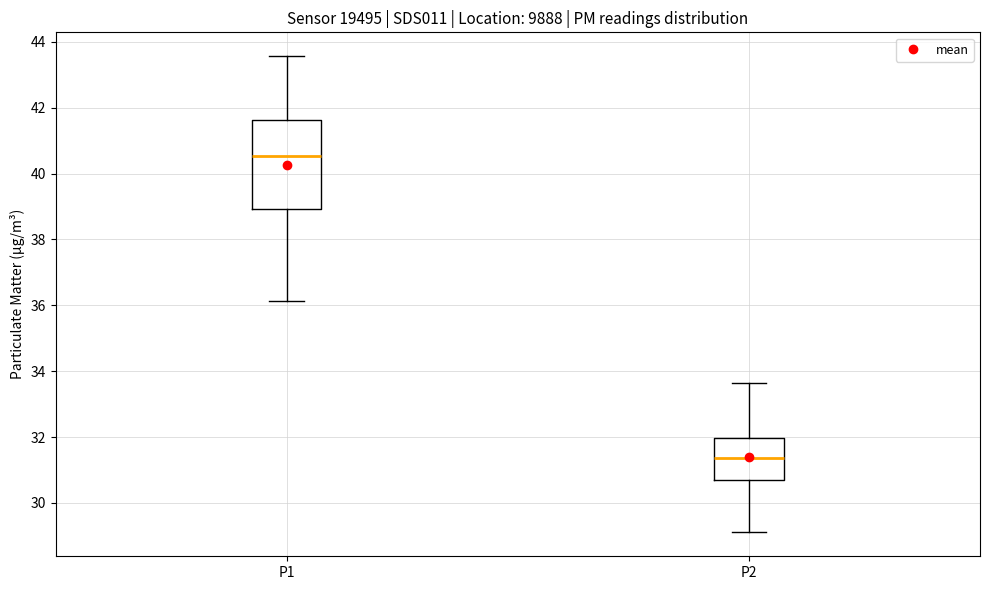

Which box is the tallest, from its lower edge to its upper edge?

P1